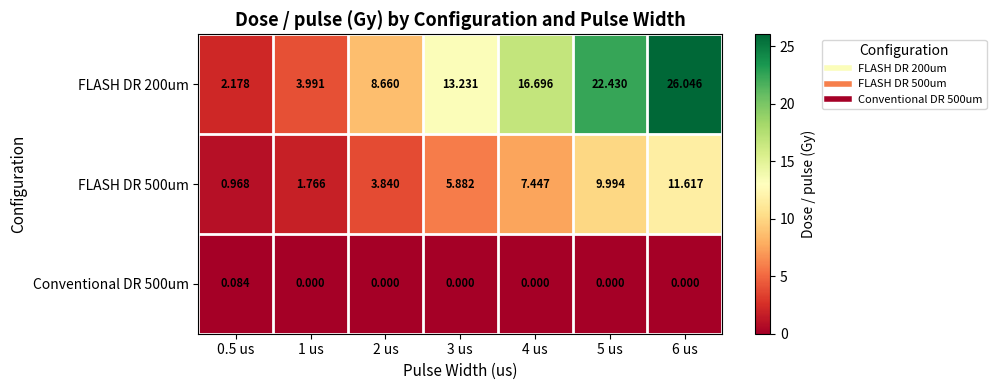

Is the value of FLASH DR 500um at 0.5 us greater than the value of FLASH DR 200um at 6 us?

No